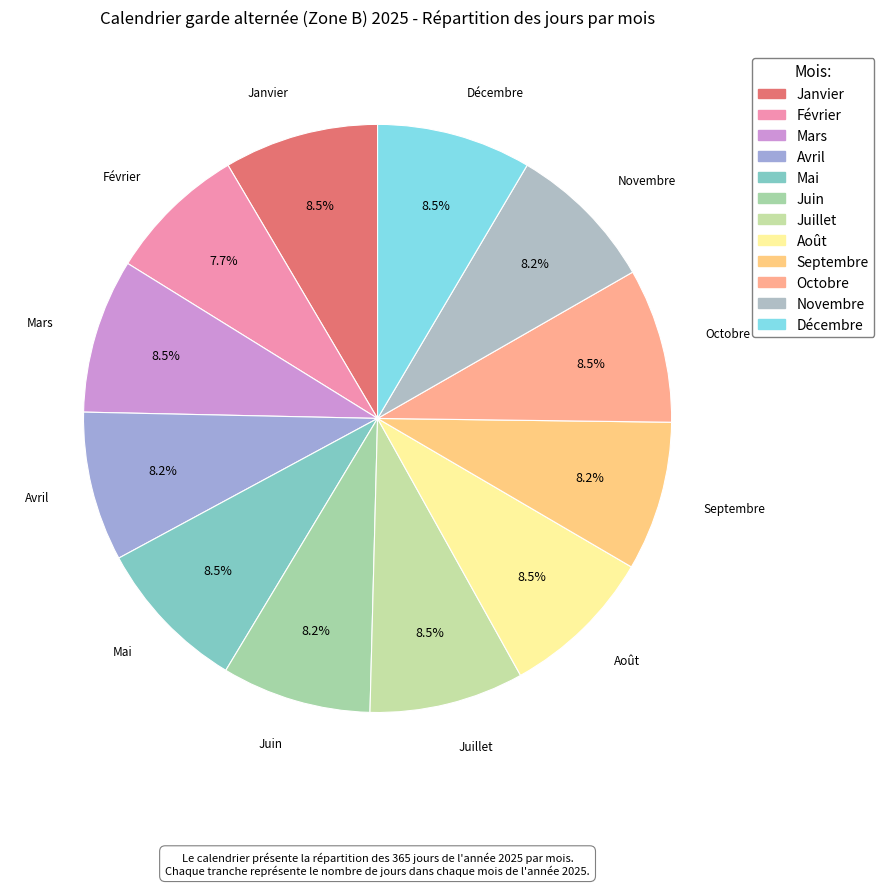

What percentage is NOT represented by Avril?

91.8%